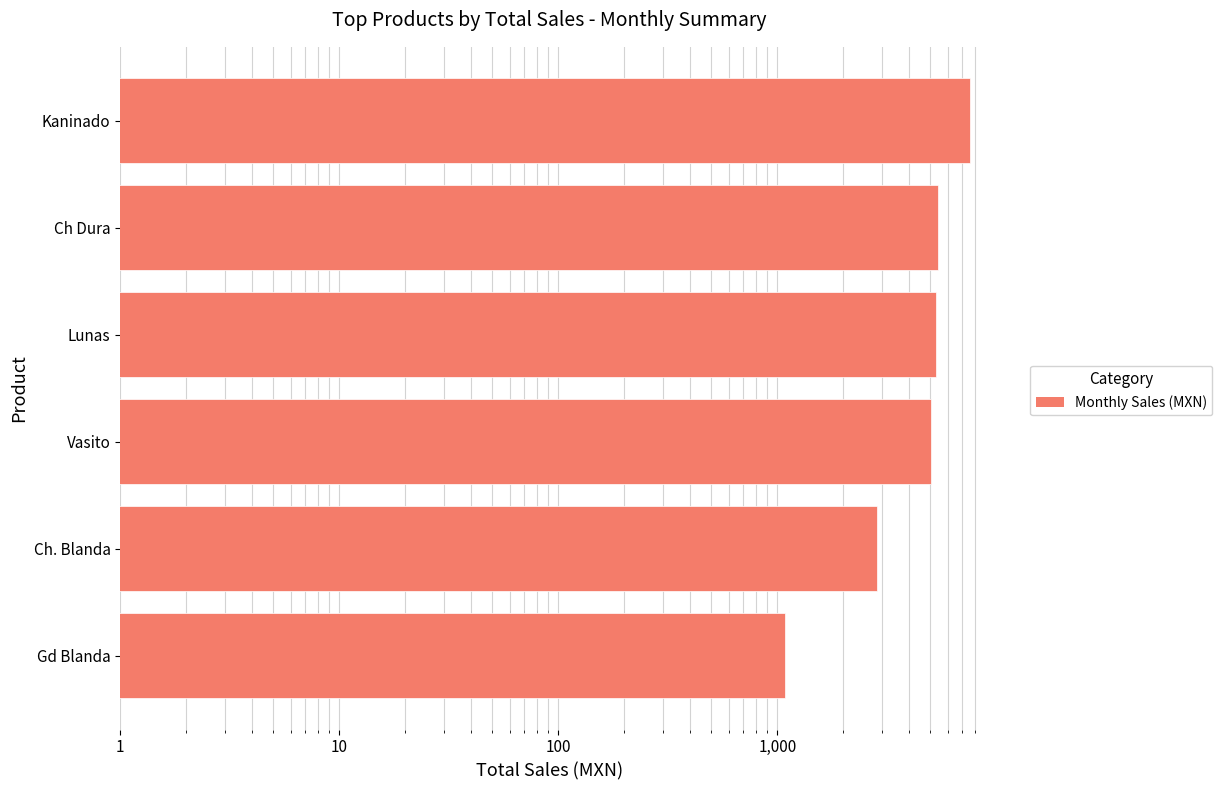

What value does the data have at Kaninado, to the nearest 100?

7600